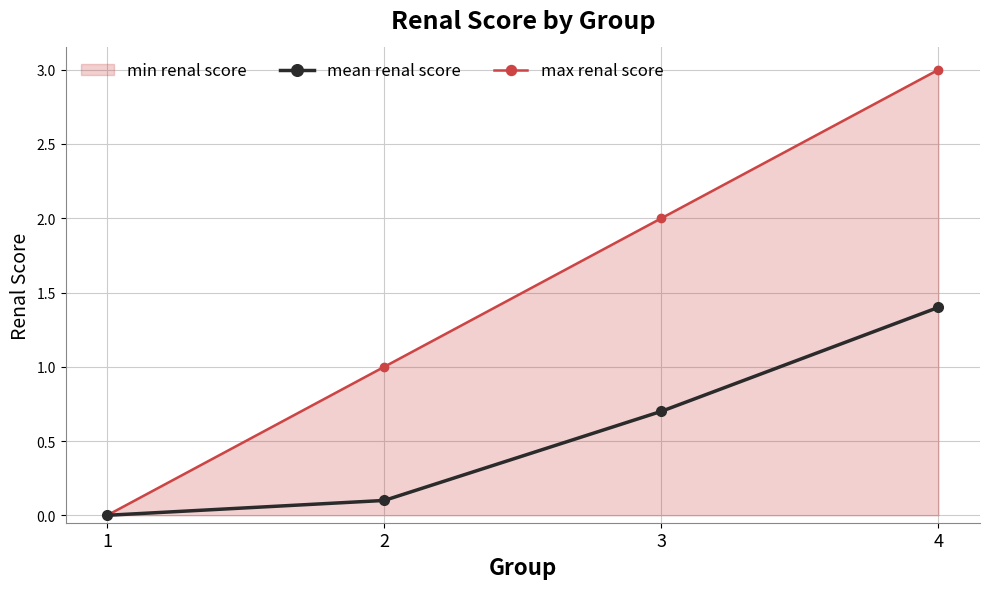

List the series in order of their overall mean, highest first.

max renal score, mean renal score